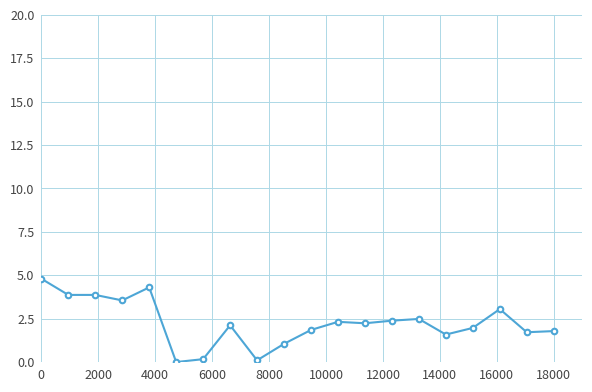

What is the value of the 1st point from the left?

4.8